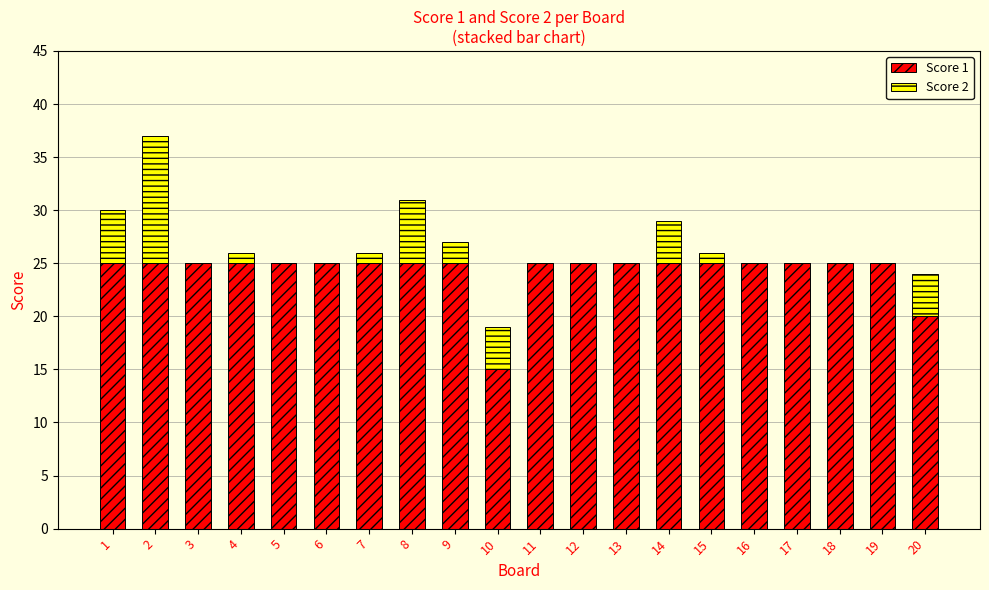

Is it true that Score 1 equals 16 at 5?

False